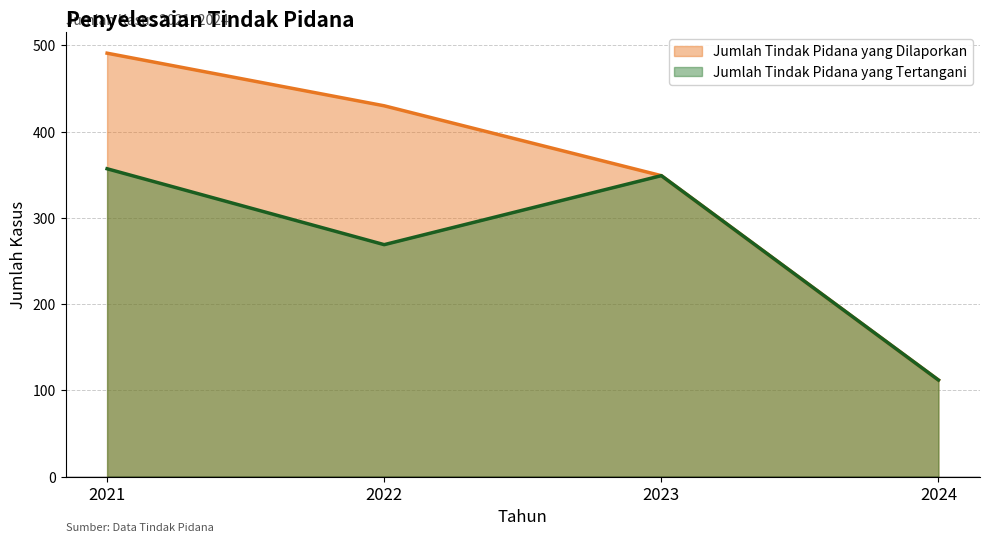

Is it true that Jumlah Tindak Pidana yang Dilaporkan equals 491 at 2021?

True